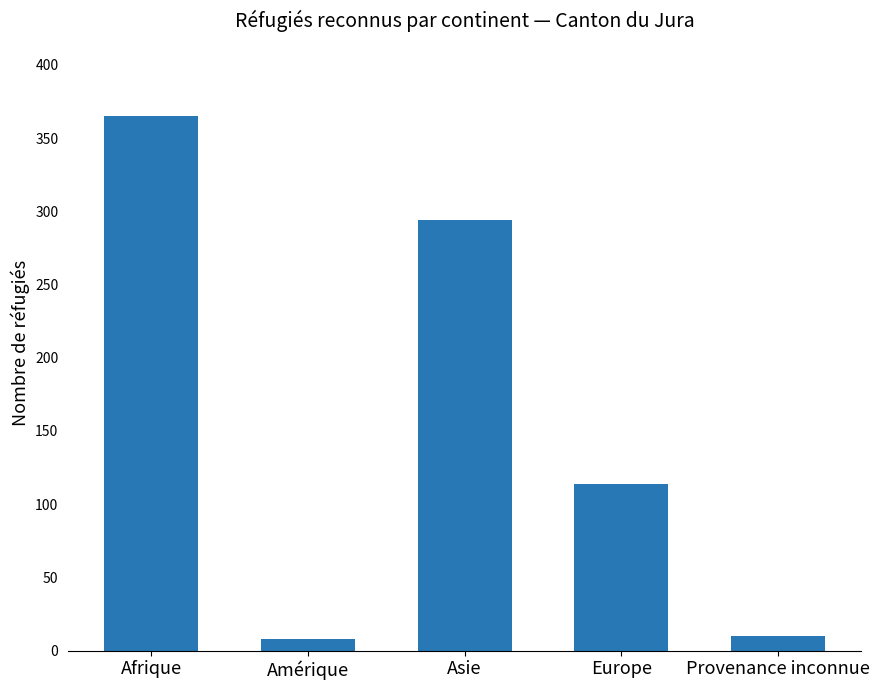

What is the label of the 2nd bar from the right?

Europe